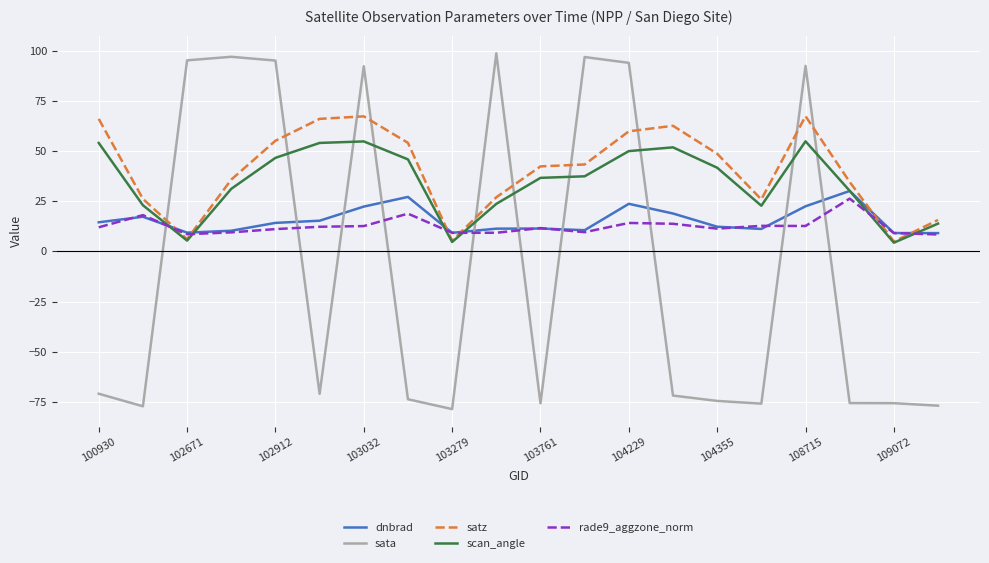

What is the minimum value for satz?

4.9